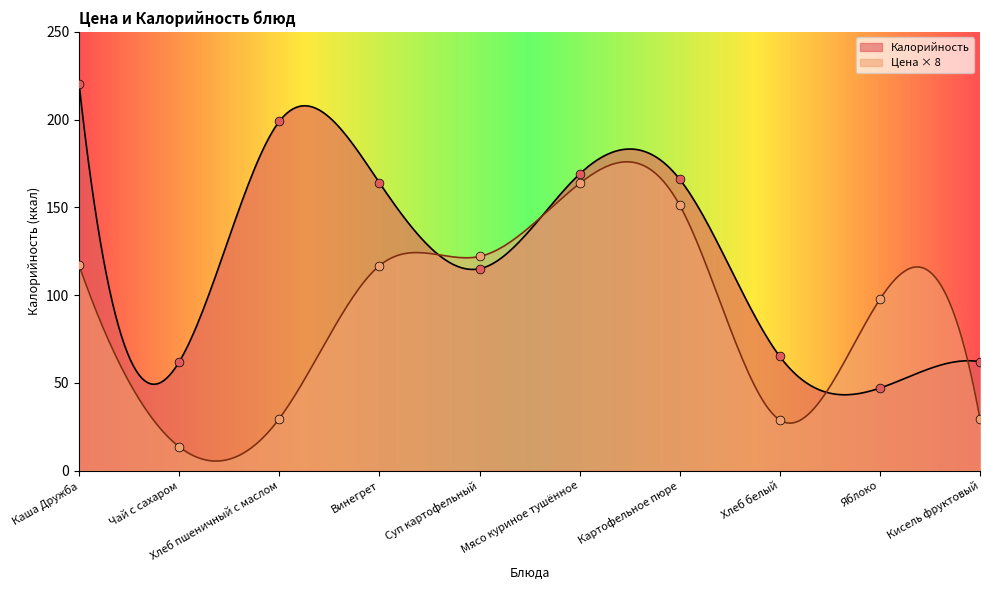

At how many categories does at least one series exceed 77?

7